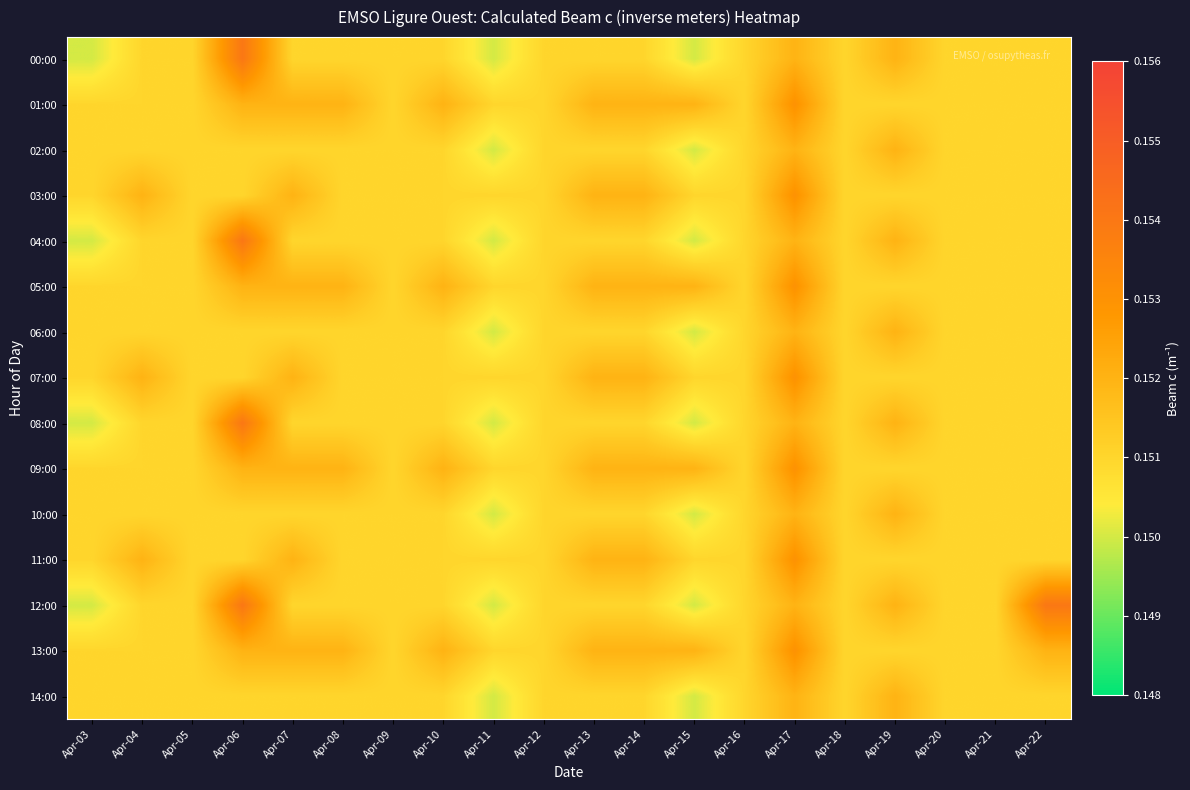

Reading right to left, list all the values displayed in this chart.

00:00: Apr-22=0.2	Apr-21=0.2	Apr-20=0.2	Apr-19=0.2	Apr-18=0.2	Apr-17=0.2	Apr-16=0.2	Apr-15=0.1	Apr-14=0.2	Apr-13=0.2	Apr-12=0.2	Apr-11=0.1	Apr-10=0.2	Apr-09=0.2	Apr-08=0.2	Apr-07=0.2	Apr-06=0.2	Apr-05=0.2	Apr-04=0.2	Apr-03=0.1
01:00: Apr-22=0.2	Apr-21=0.2	Apr-20=0.2	Apr-19=0.2	Apr-18=0.2	Apr-17=0.2	Apr-16=0.2	Apr-15=0.2	Apr-14=0.2	Apr-13=0.2	Apr-12=0.2	Apr-11=0.2	Apr-10=0.2	Apr-09=0.2	Apr-08=0.2	Apr-07=0.2	Apr-06=0.2	Apr-05=0.2	Apr-04=0.2	Apr-03=0.2
02:00: Apr-22=0.2	Apr-21=0.2	Apr-20=0.2	Apr-19=0.2	Apr-18=0.2	Apr-17=0.2	Apr-16=0.2	Apr-15=0.1	Apr-14=0.2	Apr-13=0.2	Apr-12=0.2	Apr-11=0.1	Apr-10=0.2	Apr-09=0.2	Apr-08=0.2	Apr-07=0.2	Apr-06=0.2	Apr-05=0.2	Apr-04=0.2	Apr-03=0.2
03:00: Apr-22=0.2	Apr-21=0.2	Apr-20=0.2	Apr-19=0.2	Apr-18=0.2	Apr-17=0.2	Apr-16=0.2	Apr-15=0.2	Apr-14=0.2	Apr-13=0.2	Apr-12=0.2	Apr-11=0.2	Apr-10=0.2	Apr-09=0.2	Apr-08=0.2	Apr-07=0.2	Apr-06=0.2	Apr-05=0.2	Apr-04=0.2	Apr-03=0.2
04:00: Apr-22=0.2	Apr-21=0.2	Apr-20=0.2	Apr-19=0.2	Apr-18=0.2	Apr-17=0.2	Apr-16=0.2	Apr-15=0.1	Apr-14=0.2	Apr-13=0.2	Apr-12=0.2	Apr-11=0.1	Apr-10=0.2	Apr-09=0.2	Apr-08=0.2	Apr-07=0.2	Apr-06=0.2	Apr-05=0.2	Apr-04=0.2	Apr-03=0.1
05:00: Apr-22=0.2	Apr-21=0.2	Apr-20=0.2	Apr-19=0.2	Apr-18=0.2	Apr-17=0.2	Apr-16=0.2	Apr-15=0.2	Apr-14=0.2	Apr-13=0.2	Apr-12=0.2	Apr-11=0.2	Apr-10=0.2	Apr-09=0.2	Apr-08=0.2	Apr-07=0.2	Apr-06=0.2	Apr-05=0.2	Apr-04=0.2	Apr-03=0.2
06:00: Apr-22=0.2	Apr-21=0.2	Apr-20=0.2	Apr-19=0.2	Apr-18=0.2	Apr-17=0.2	Apr-16=0.2	Apr-15=0.1	Apr-14=0.2	Apr-13=0.2	Apr-12=0.2	Apr-11=0.1	Apr-10=0.2	Apr-09=0.2	Apr-08=0.2	Apr-07=0.2	Apr-06=0.2	Apr-05=0.2	Apr-04=0.2	Apr-03=0.2
07:00: Apr-22=0.2	Apr-21=0.2	Apr-20=0.2	Apr-19=0.2	Apr-18=0.2	Apr-17=0.2	Apr-16=0.2	Apr-15=0.2	Apr-14=0.2	Apr-13=0.2	Apr-12=0.2	Apr-11=0.2	Apr-10=0.2	Apr-09=0.2	Apr-08=0.2	Apr-07=0.2	Apr-06=0.2	Apr-05=0.2	Apr-04=0.2	Apr-03=0.2
08:00: Apr-22=0.2	Apr-21=0.2	Apr-20=0.2	Apr-19=0.2	Apr-18=0.2	Apr-17=0.2	Apr-16=0.2	Apr-15=0.1	Apr-14=0.2	Apr-13=0.2	Apr-12=0.2	Apr-11=0.1	Apr-10=0.2	Apr-09=0.2	Apr-08=0.2	Apr-07=0.2	Apr-06=0.2	Apr-05=0.2	Apr-04=0.2	Apr-03=0.1
09:00: Apr-22=0.2	Apr-21=0.2	Apr-20=0.2	Apr-19=0.2	Apr-18=0.2	Apr-17=0.2	Apr-16=0.2	Apr-15=0.2	Apr-14=0.2	Apr-13=0.2	Apr-12=0.2	Apr-11=0.2	Apr-10=0.2	Apr-09=0.2	Apr-08=0.2	Apr-07=0.2	Apr-06=0.2	Apr-05=0.2	Apr-04=0.2	Apr-03=0.2
10:00: Apr-22=0.2	Apr-21=0.2	Apr-20=0.2	Apr-19=0.2	Apr-18=0.2	Apr-17=0.2	Apr-16=0.2	Apr-15=0.1	Apr-14=0.2	Apr-13=0.2	Apr-12=0.2	Apr-11=0.1	Apr-10=0.2	Apr-09=0.2	Apr-08=0.2	Apr-07=0.2	Apr-06=0.2	Apr-05=0.2	Apr-04=0.2	Apr-03=0.2
11:00: Apr-22=0.2	Apr-21=0.2	Apr-20=0.2	Apr-19=0.2	Apr-18=0.2	Apr-17=0.2	Apr-16=0.2	Apr-15=0.2	Apr-14=0.2	Apr-13=0.2	Apr-12=0.2	Apr-11=0.2	Apr-10=0.2	Apr-09=0.2	Apr-08=0.2	Apr-07=0.2	Apr-06=0.2	Apr-05=0.2	Apr-04=0.2	Apr-03=0.2
12:00: Apr-22=0.2	Apr-21=0.2	Apr-20=0.2	Apr-19=0.2	Apr-18=0.2	Apr-17=0.2	Apr-16=0.2	Apr-15=0.1	Apr-14=0.2	Apr-13=0.2	Apr-12=0.2	Apr-11=0.1	Apr-10=0.2	Apr-09=0.2	Apr-08=0.2	Apr-07=0.2	Apr-06=0.2	Apr-05=0.2	Apr-04=0.2	Apr-03=0.1
13:00: Apr-22=0.2	Apr-21=0.2	Apr-20=0.2	Apr-19=0.2	Apr-18=0.2	Apr-17=0.2	Apr-16=0.2	Apr-15=0.2	Apr-14=0.2	Apr-13=0.2	Apr-12=0.2	Apr-11=0.2	Apr-10=0.2	Apr-09=0.2	Apr-08=0.2	Apr-07=0.2	Apr-06=0.2	Apr-05=0.2	Apr-04=0.2	Apr-03=0.2
14:00: Apr-22=0.2	Apr-21=0.2	Apr-20=0.2	Apr-19=0.2	Apr-18=0.2	Apr-17=0.2	Apr-16=0.2	Apr-15=0.1	Apr-14=0.2	Apr-13=0.2	Apr-12=0.2	Apr-11=0.1	Apr-10=0.2	Apr-09=0.2	Apr-08=0.2	Apr-07=0.2	Apr-06=0.2	Apr-05=0.2	Apr-04=0.2	Apr-03=0.2